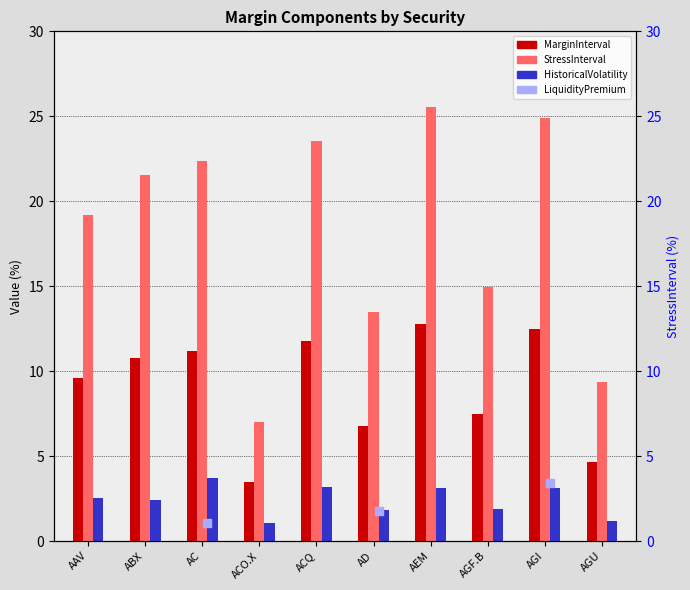

Which series has the largest total across all categories?

StressInterval